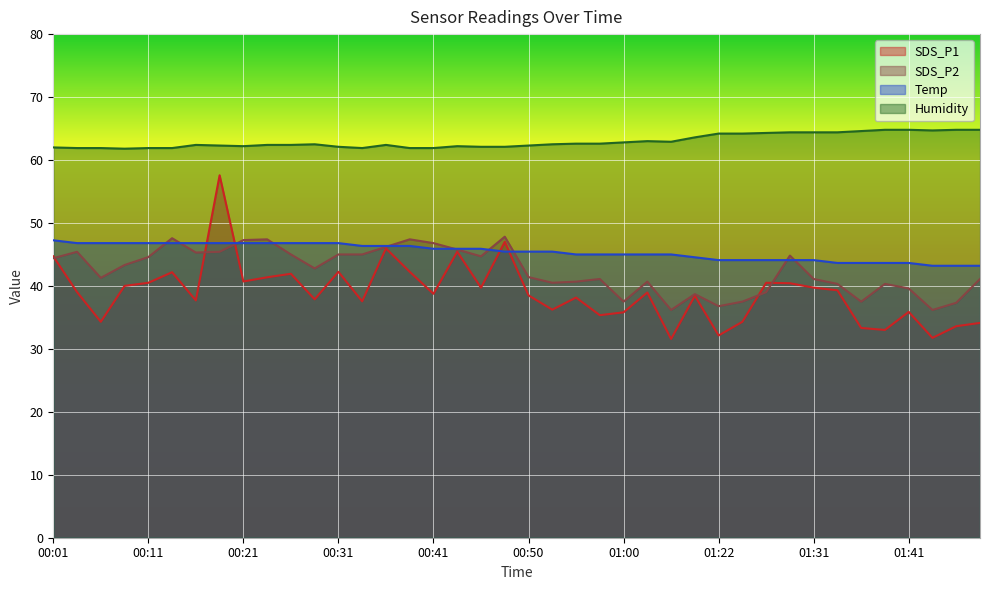

What is the maximum value for SDS_P2?

47.8